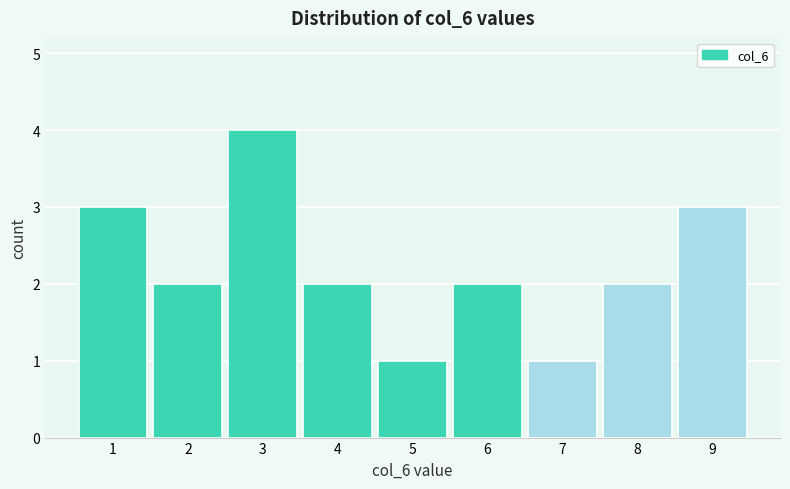

Reading left to right, list every bar in this chart as the range it spans on the x-axis followed by its height. The values are not printed on the chart, so give them approximately, as read against the axis.

0.5 to 1.5: 3
1.5 to 2.5: 2
2.5 to 3.5: 4
3.5 to 4.5: 2
4.5 to 5.5: 1
5.5 to 6.5: 2
6.5 to 7.5: 1
7.5 to 8.5: 2
8.5 to 9.5: 3